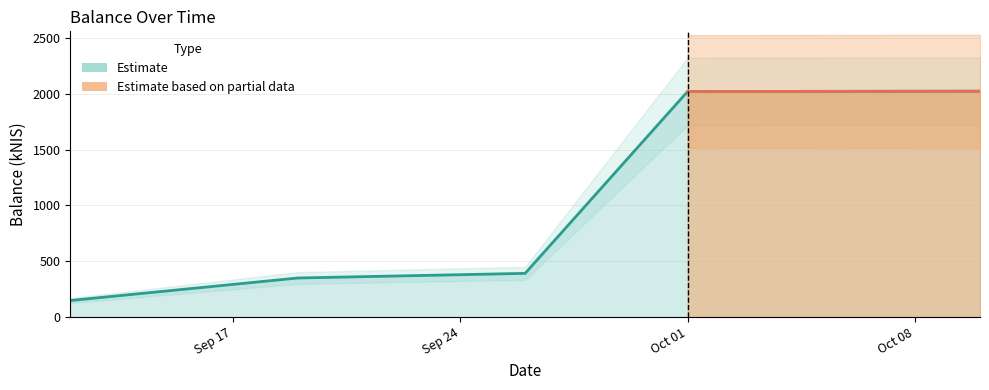

What is the value of the 4th point from the left?

2019.2